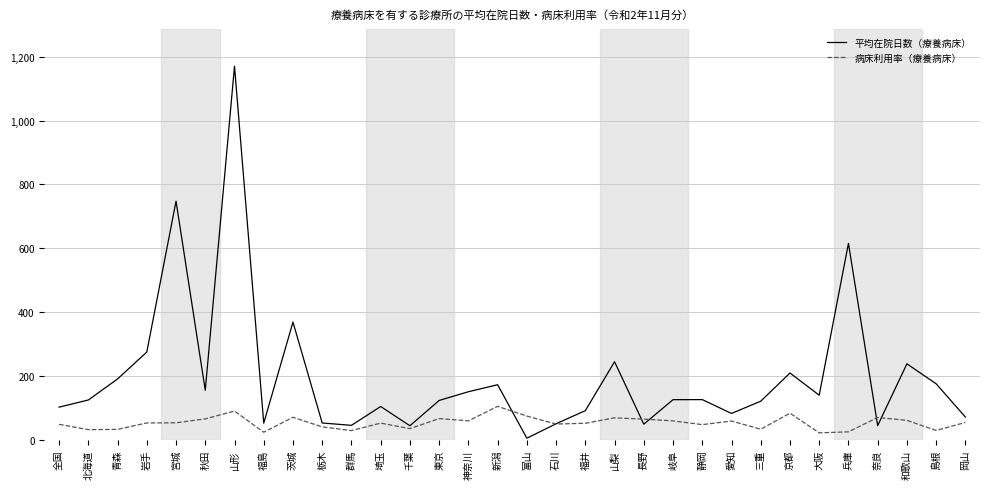

List the series in order of their peak value, highest first.

平均在院日数（療養病床）, 病床利用率（療養病床）